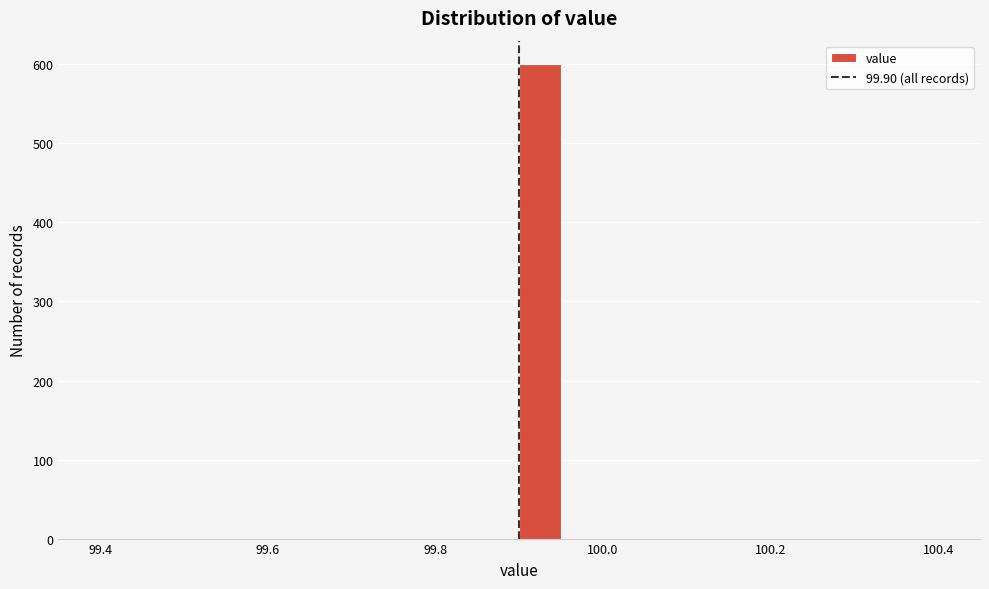

Read against the x-axis, roughly where is the centre of the tallest bar?

99.92